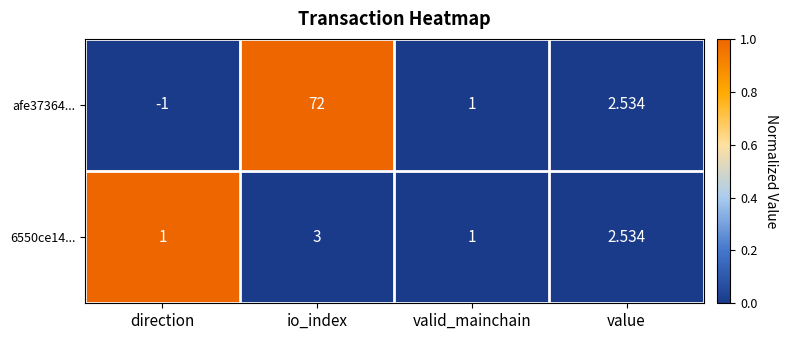

Which series has the largest range (max minus min)?

afe37364...